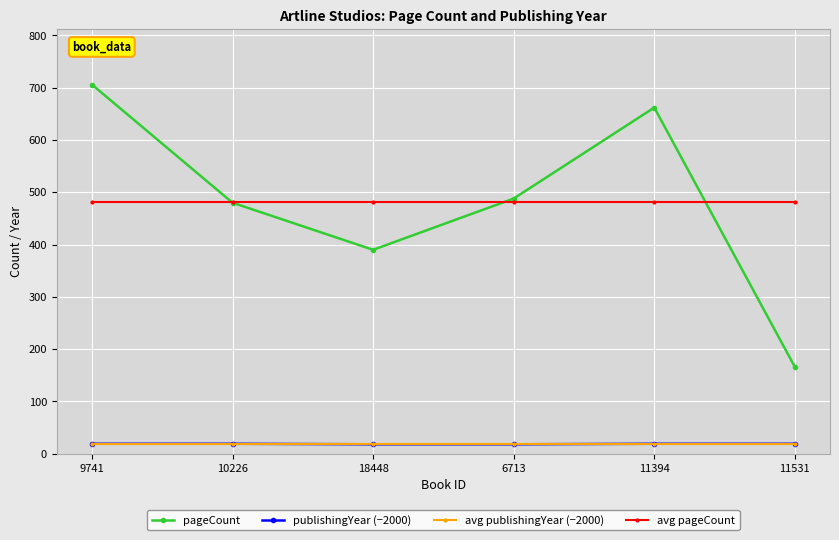

At which category is the sum across all series the highest?

9741